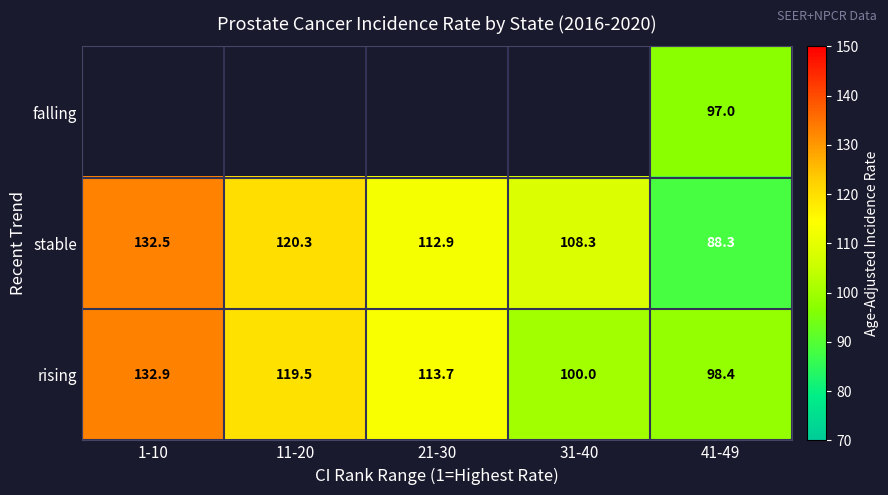

What is the maximum value for stable?

132.5